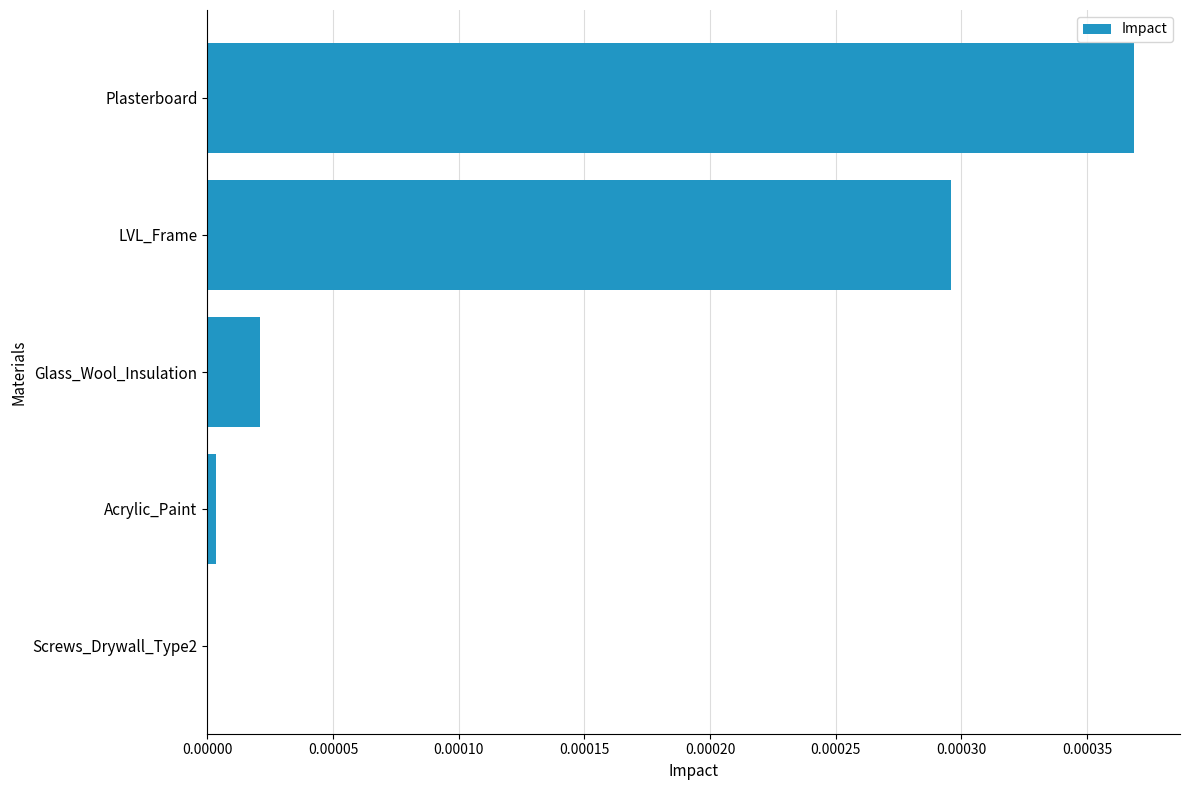

Is it true that the value at Glass_Wool_Insulation is 0.0?

True